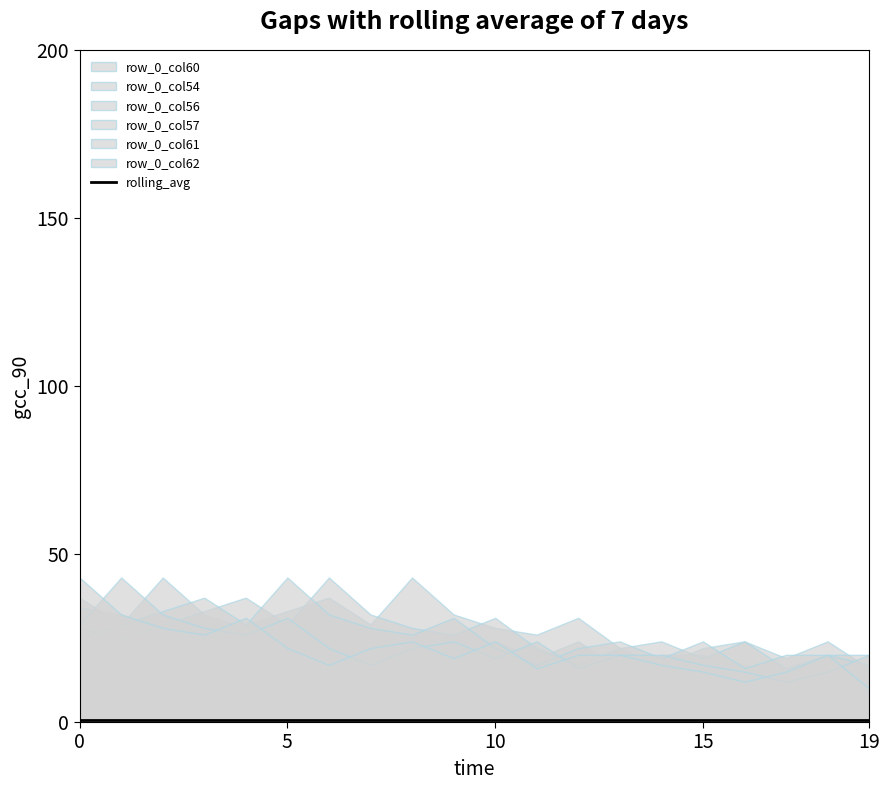

What is the difference between the maximum and minimum values in the row_0_col61 series?

31